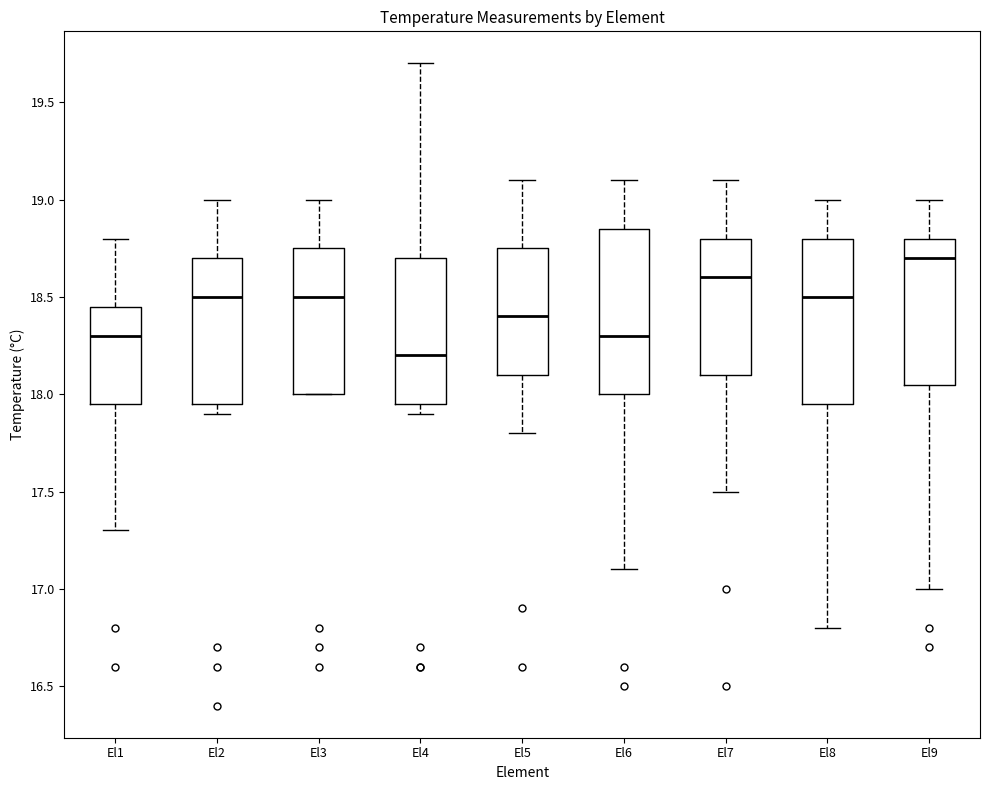

Where does the upper whisker of the box for El4 end on the y-axis? The values are not printed on the chart, so give them approximately, as read against the axis.

19.70